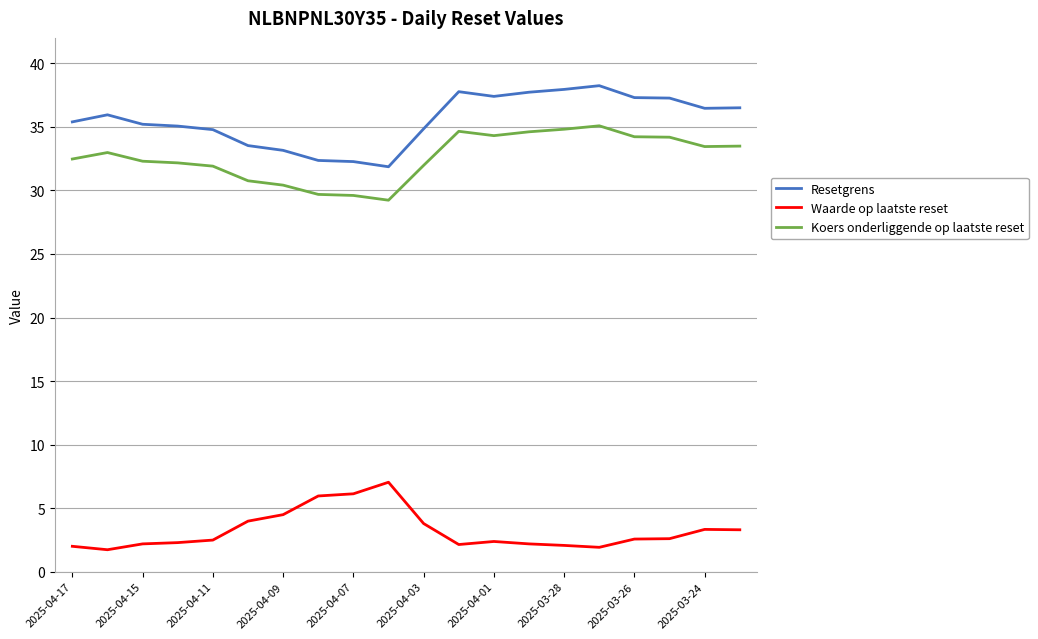

Which series has the widest spread of values?

Resetgrens